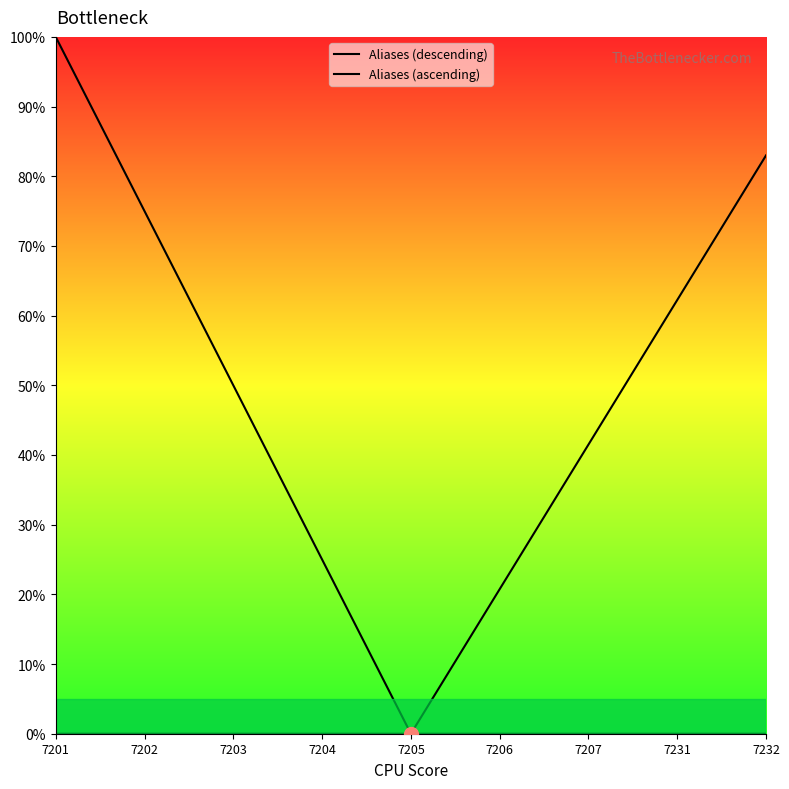

True or false: Aliases (descending) has more than 0 interior local peaks.

False